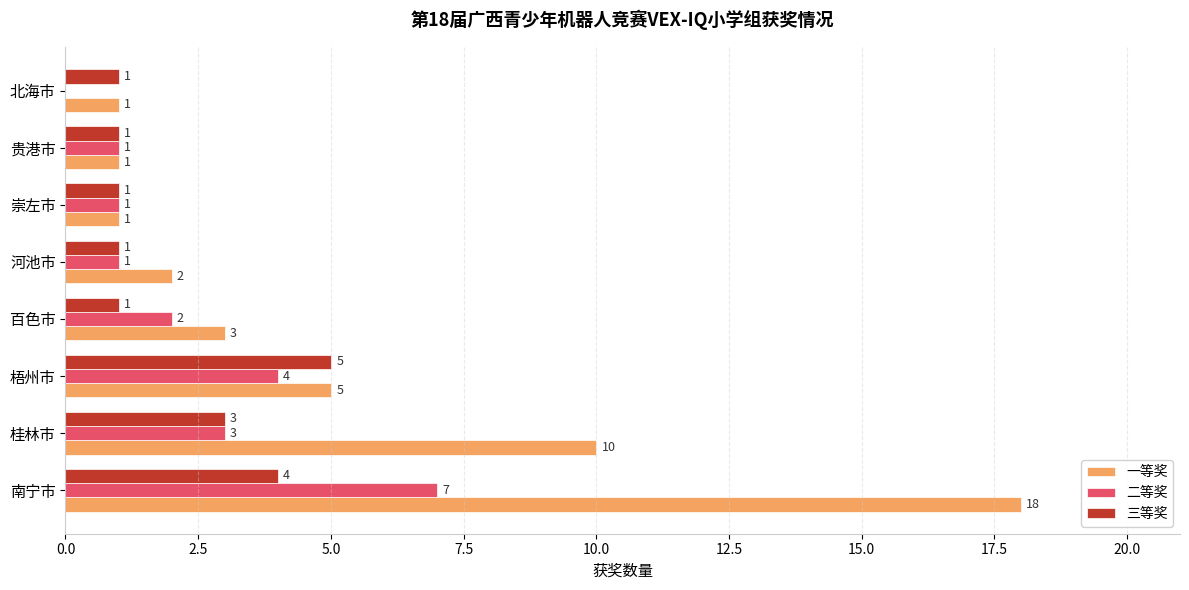

The value of 三等奖 at 河池市 is 1. True or false?

True